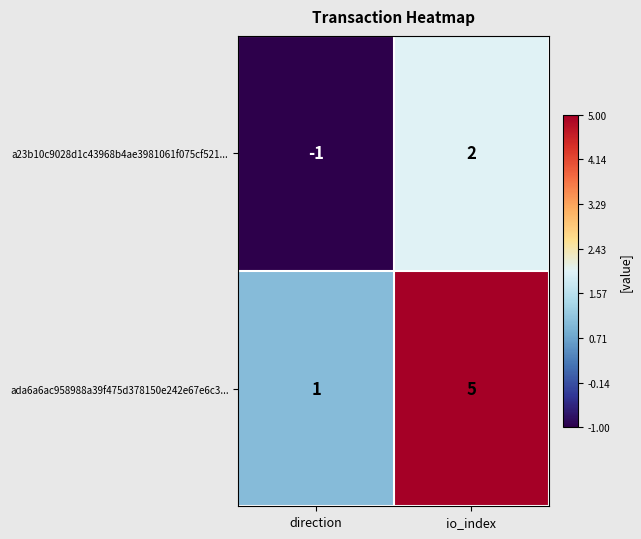

At which category is the sum across all series the highest?

io_index